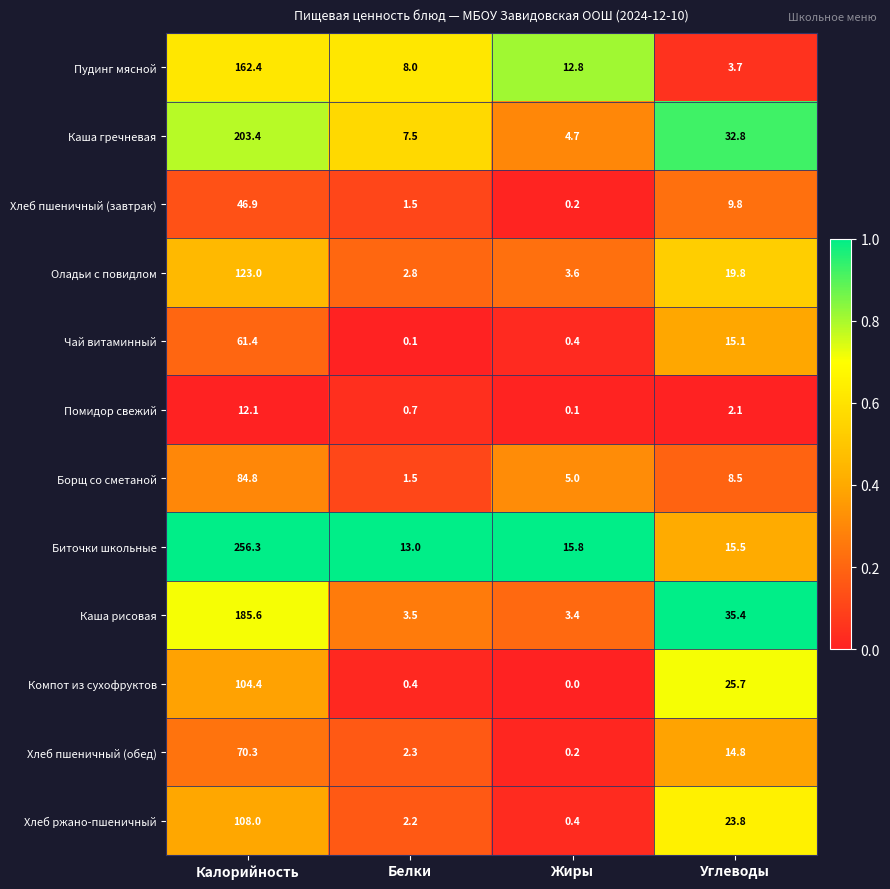

At which label is Хлеб пшеничный (завтрак) closest to 23?

Углеводы